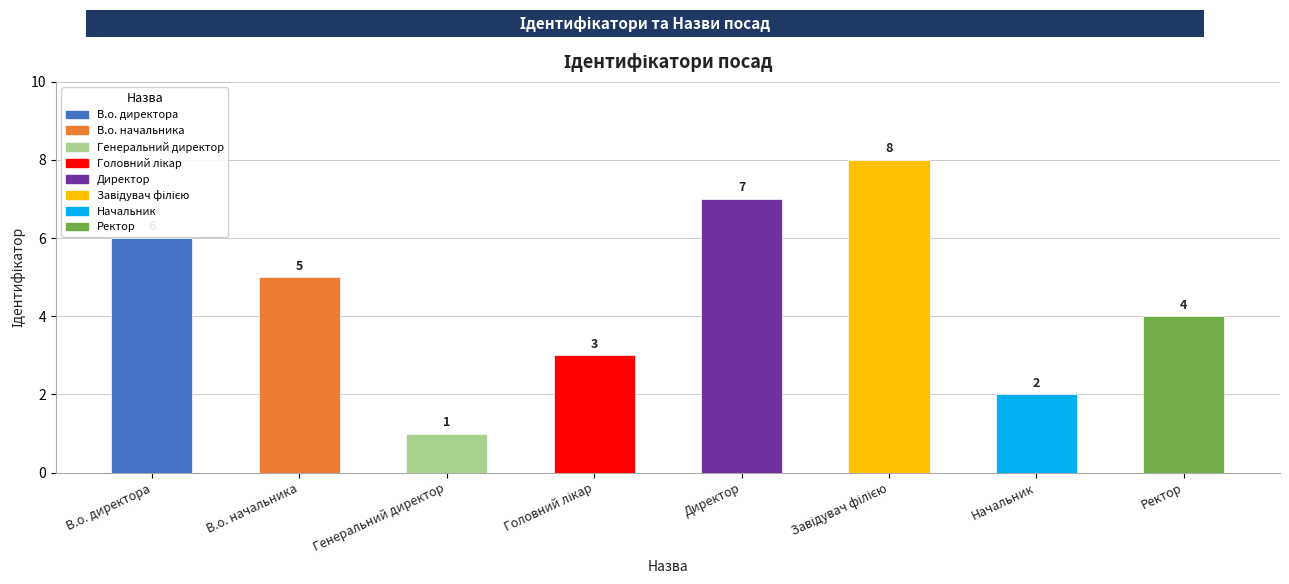

Between В.о. директора and Генеральний директор, which is larger?

В.о. директора